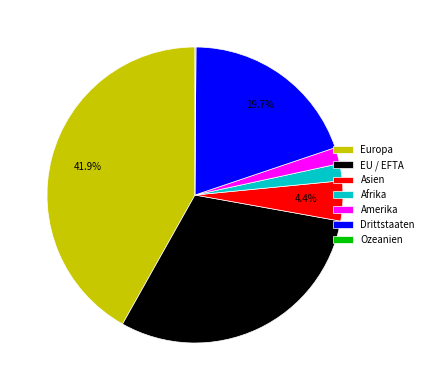

Does Drittstaaten account for over 50% of the chart?

No